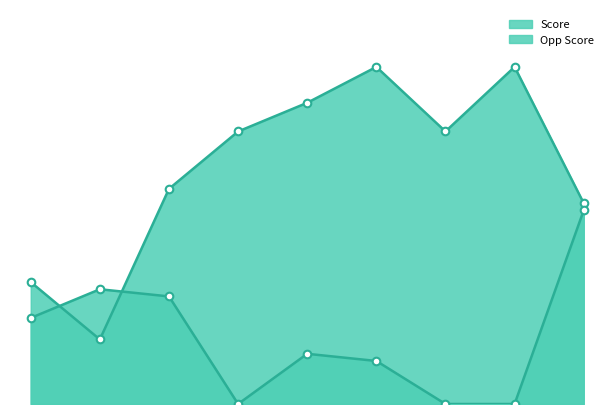

Which series contains the highest Y value?

Score